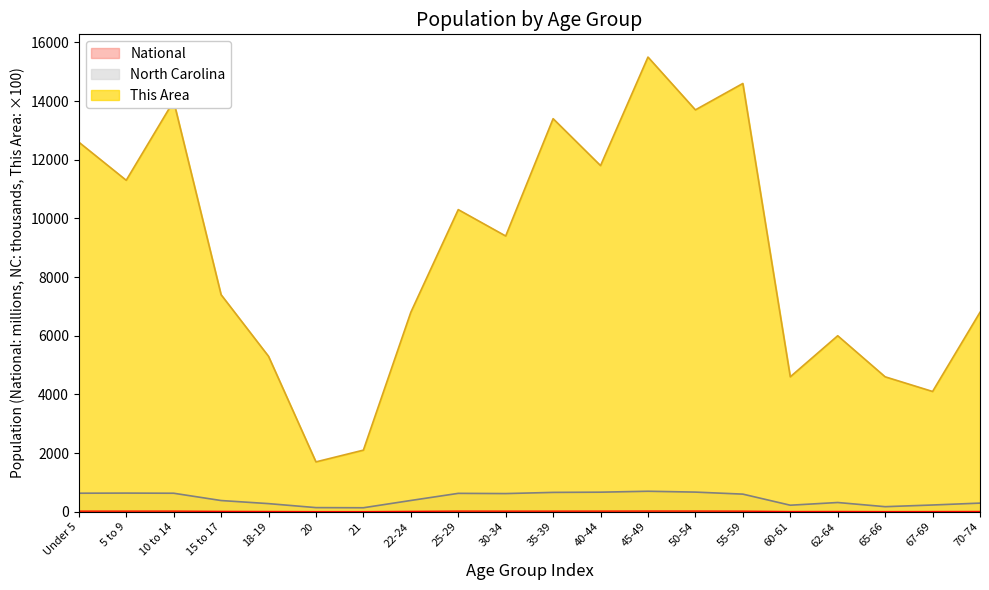

Reading left to right, what are all the values shown in this chart?

This Area: 12600.0	11300.0	14000.0	7400.0	5300.0	1700.0	2100.0	6800.0	10300.0	9400.0	13400.0	11800.0	15500.0	13700.0	14600.0	4600.0	6000.0	4600.0	4100.0	6800.0
North Carolina: 632.0	635.9	631.1	382.5	277.0	141.1	136.2	384.3	627.0	619.6	659.8	667.3	698.8	669.9	600.7	222.9	315.1	172.9	230.1	294.5
National: 20.2	20.3	20.7	13.0	9.1	4.5	4.4	12.7	21.1	20.0	20.2	20.9	22.7	22.3	19.7	7.1	9.7	5.3	7.1	9.3